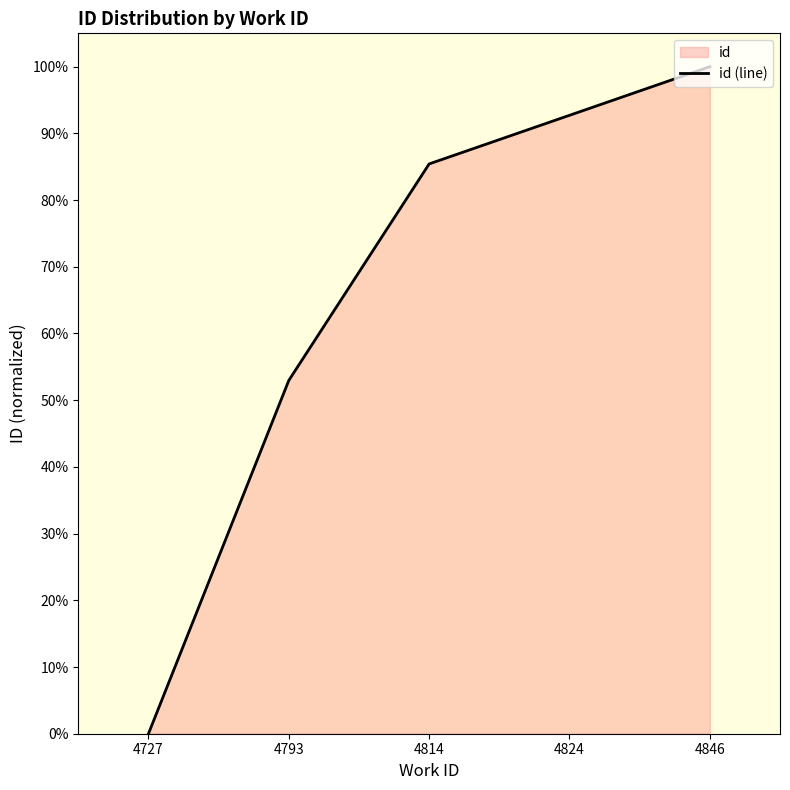

List the labels in order of value, largest first.

4846, 4824, 4814, 4793, 4727